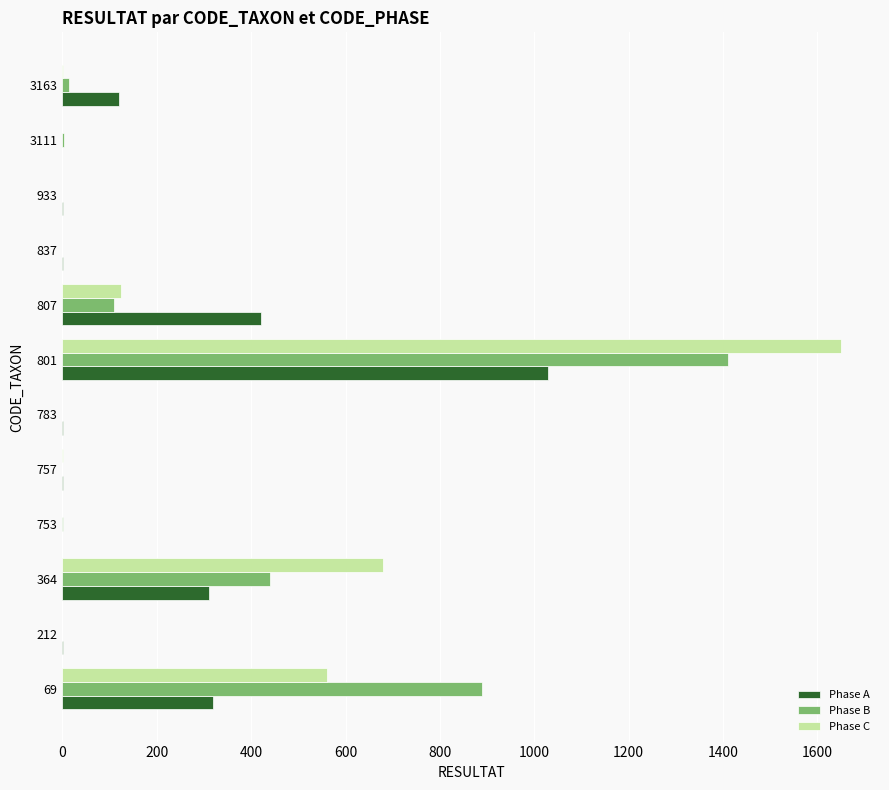

At which category is the sum across all series the highest?

801